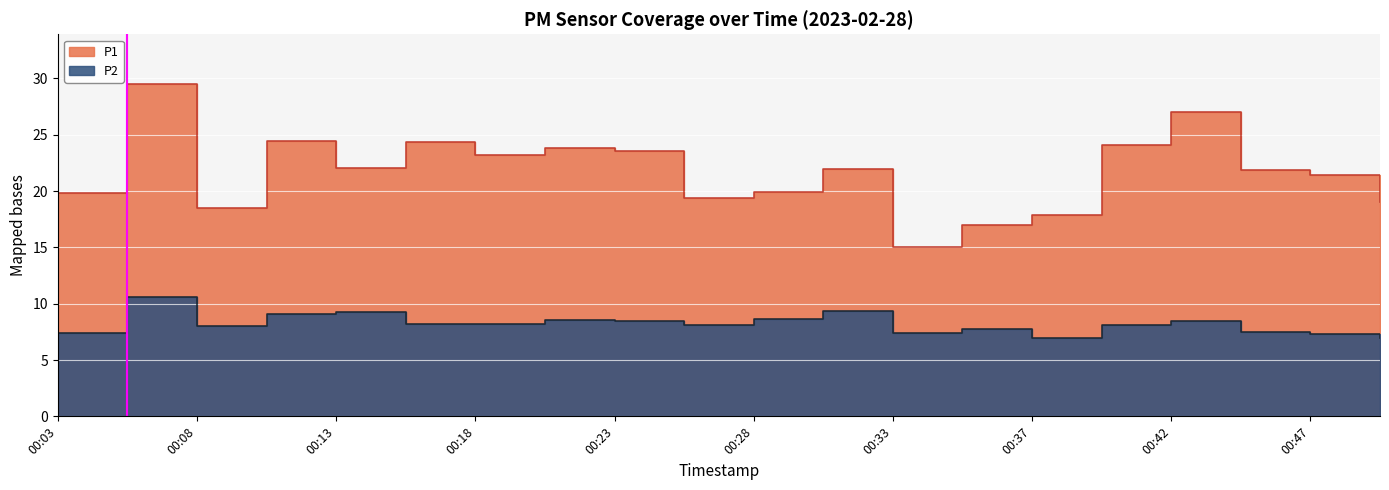

What is the difference between the second highest and second lowest values in the P1 series?

10.1